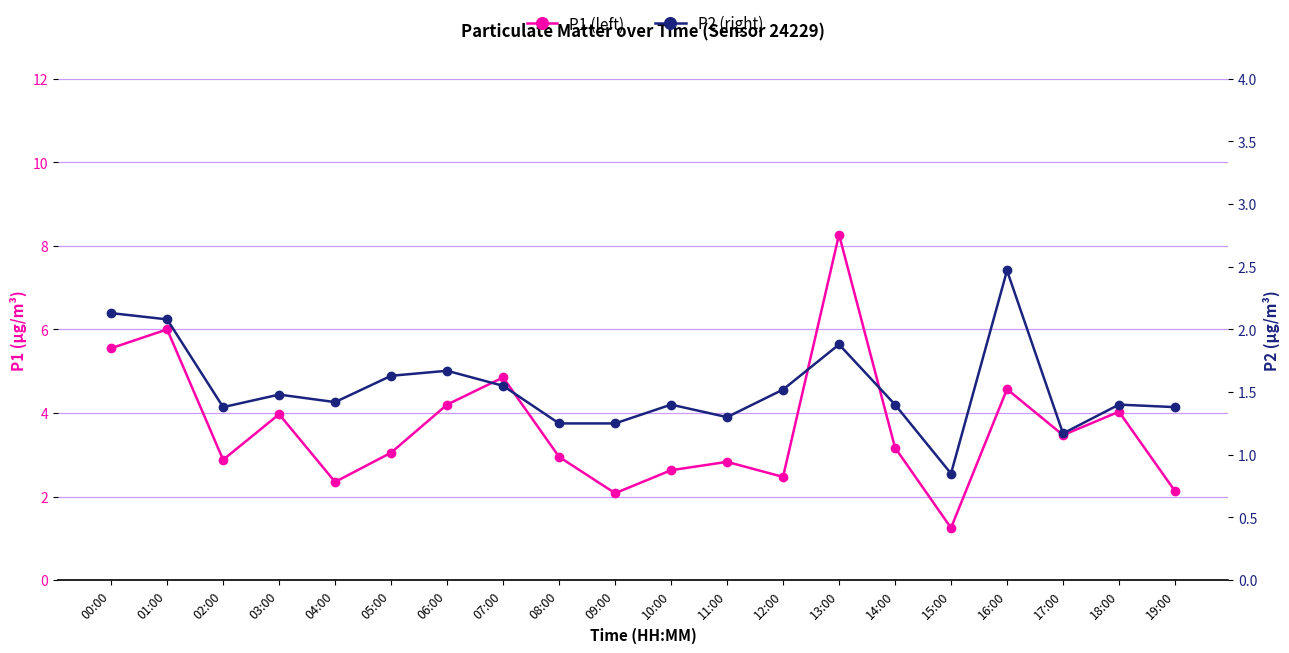

Between 09:00 and 10:00, which series saw the biggest shift?

P1 (left)